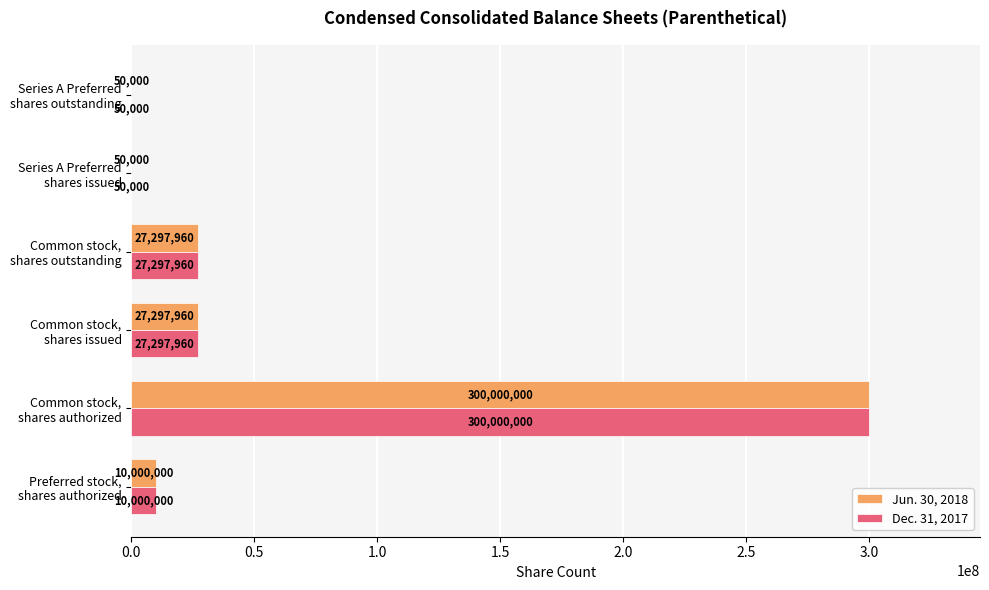

What is the maximum value for Dec. 31, 2017?

300000000